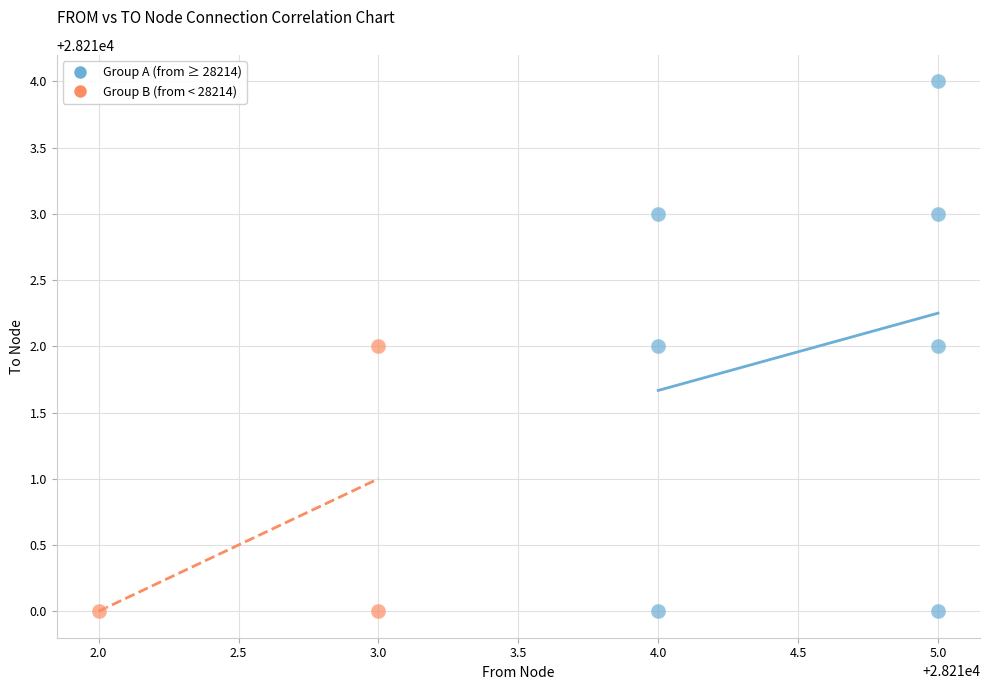

Which series has the largest Y range (max minus min)?

Group A (from ≥ 28214)